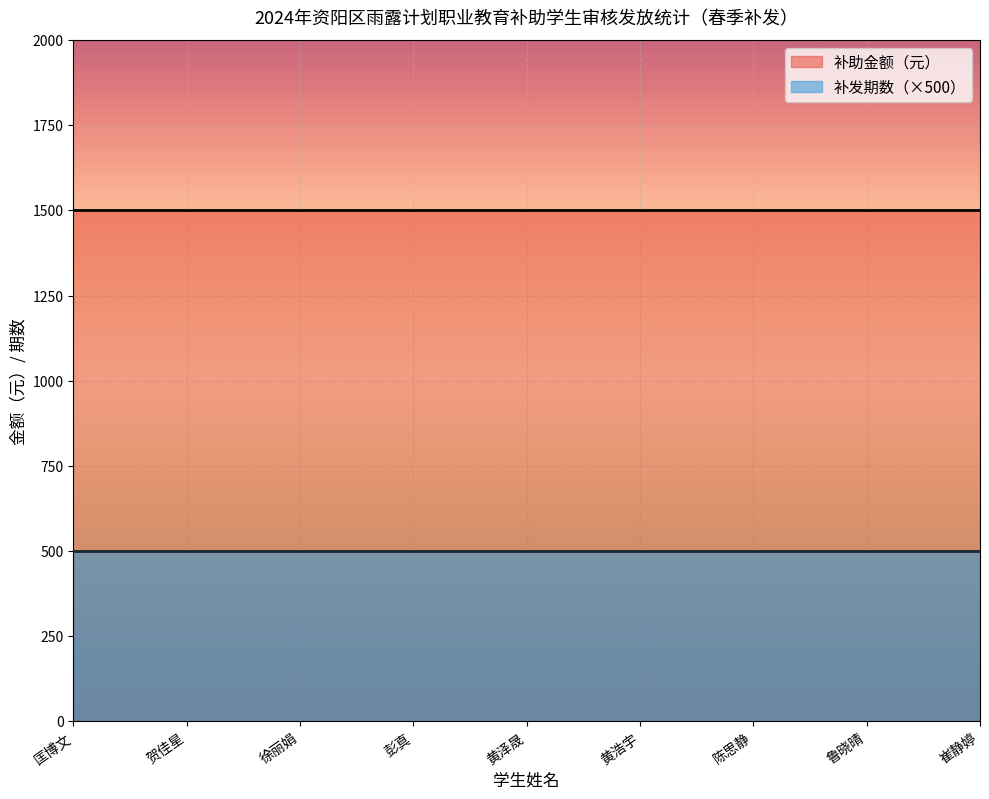

What is the value of the 补助金额（元） point at the 3rd from the left?

1500